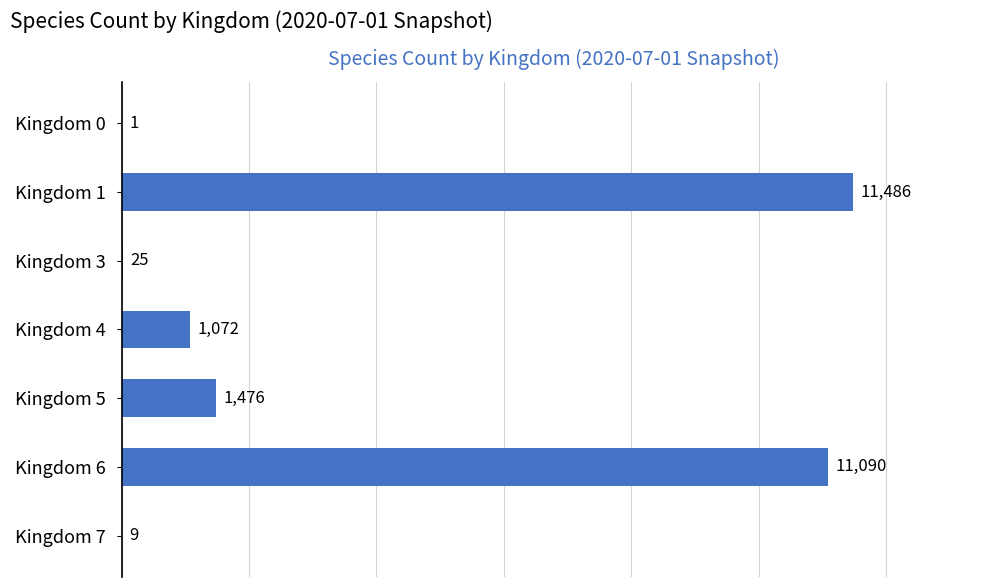

Between Kingdom 3 and Kingdom 6, which is larger?

Kingdom 6